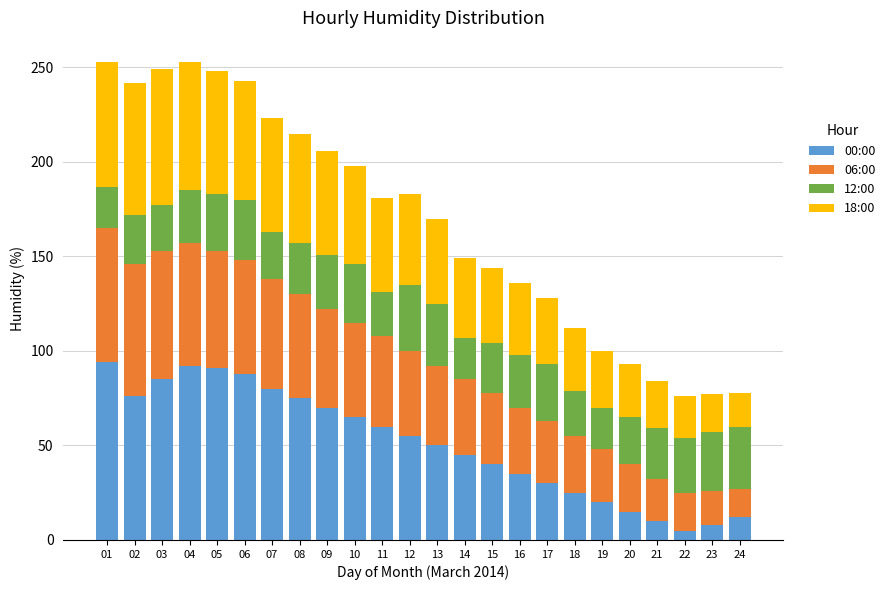

True or false: 00:00 has a value of 60 at 11.

True